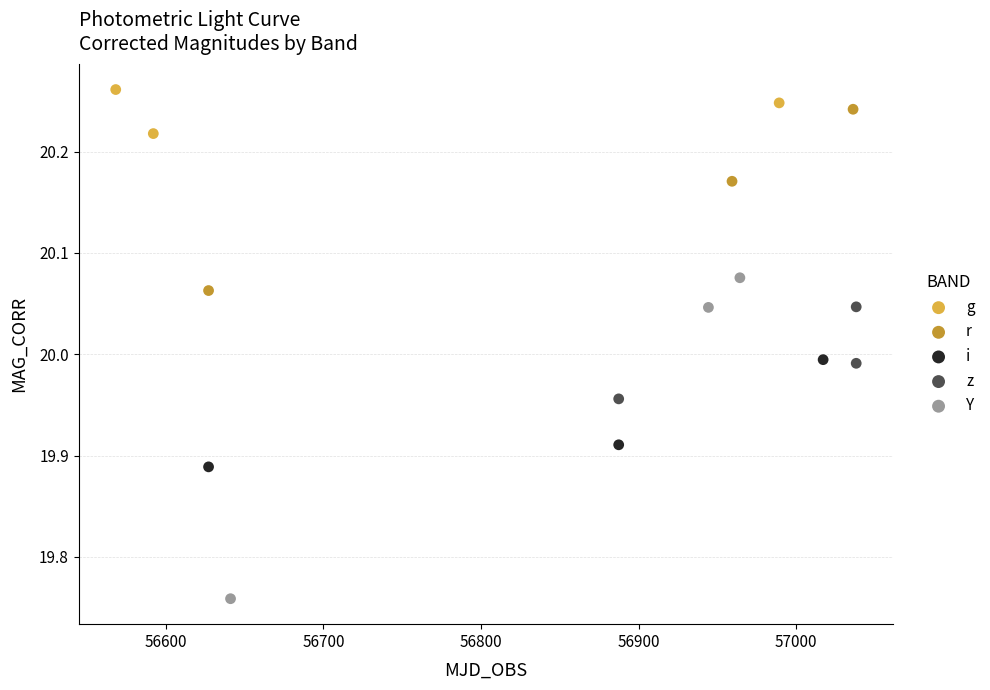

Which series contains the lowest Y value?

Y